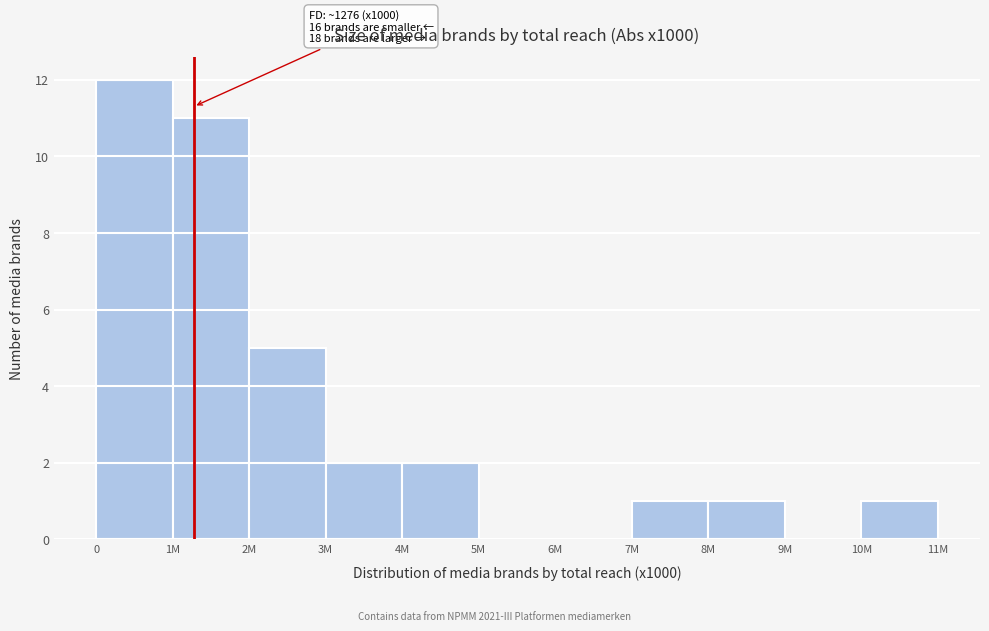

Reading left to right, extract all data points from this chart.

0=12	1M=11	2M=5	3M=2	4M=2	5M=0	6M=0	7M=1	8M=1	9M=0	10M=1